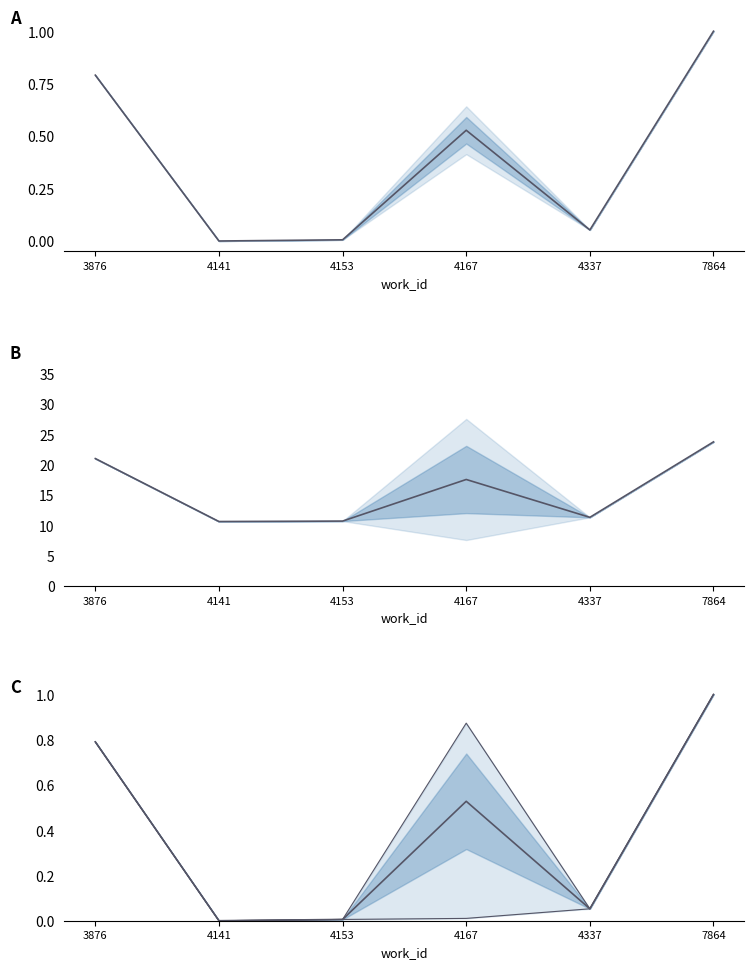

At which label does id min (norm) reach its peak?

7864